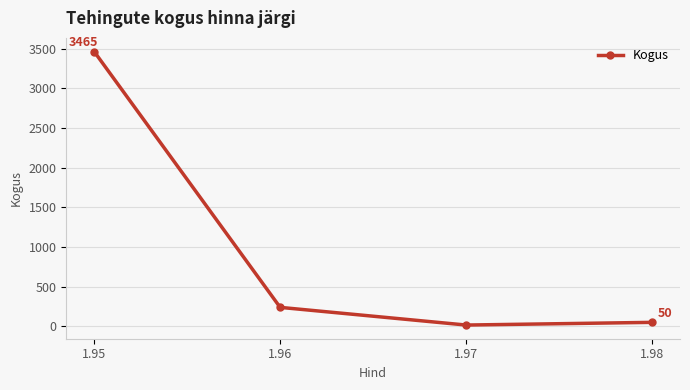

At which label is the value closest to 1740?

1.96